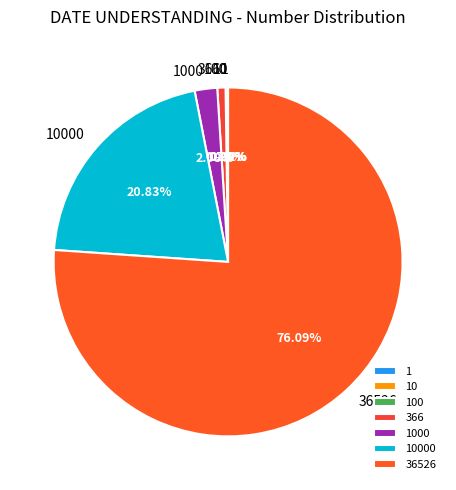

What is the majority slice?

36526